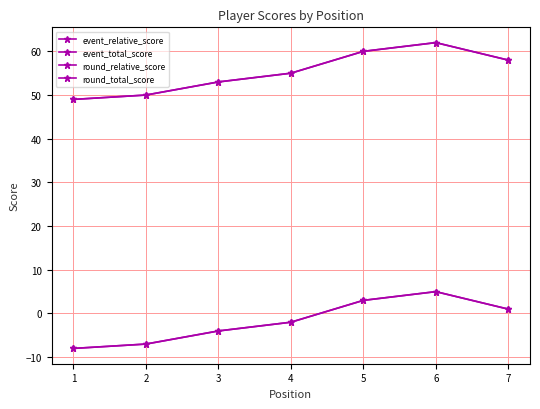

Which has a higher value, 1 or 5?

5